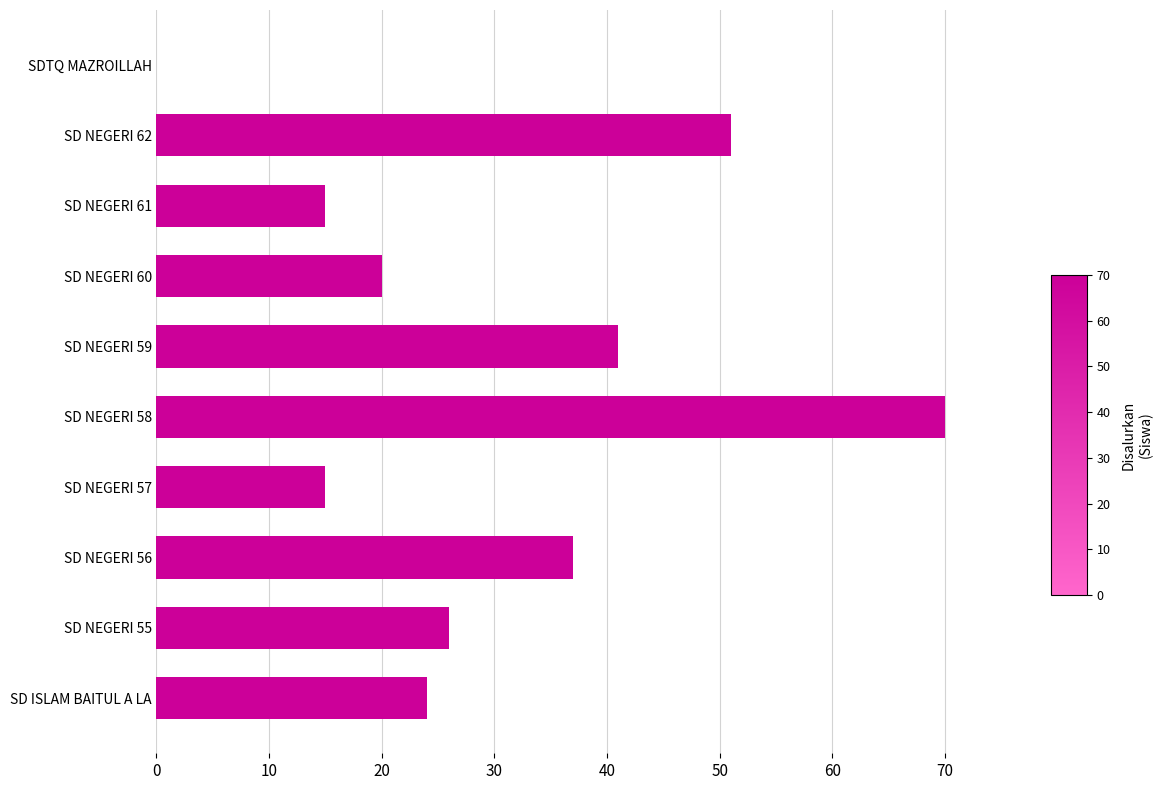

What is the approximate value at SD NEGERI 55?

26